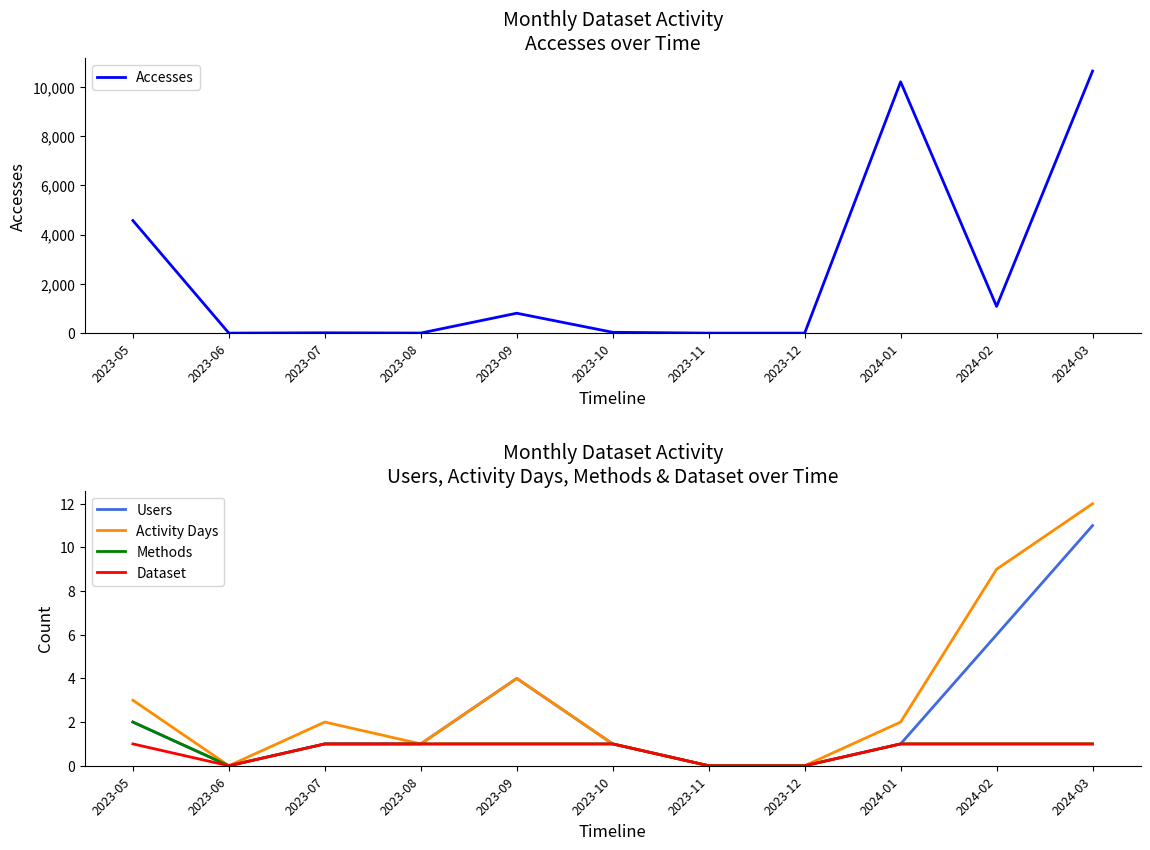

What value does the Methods series have at 2024-03?

1